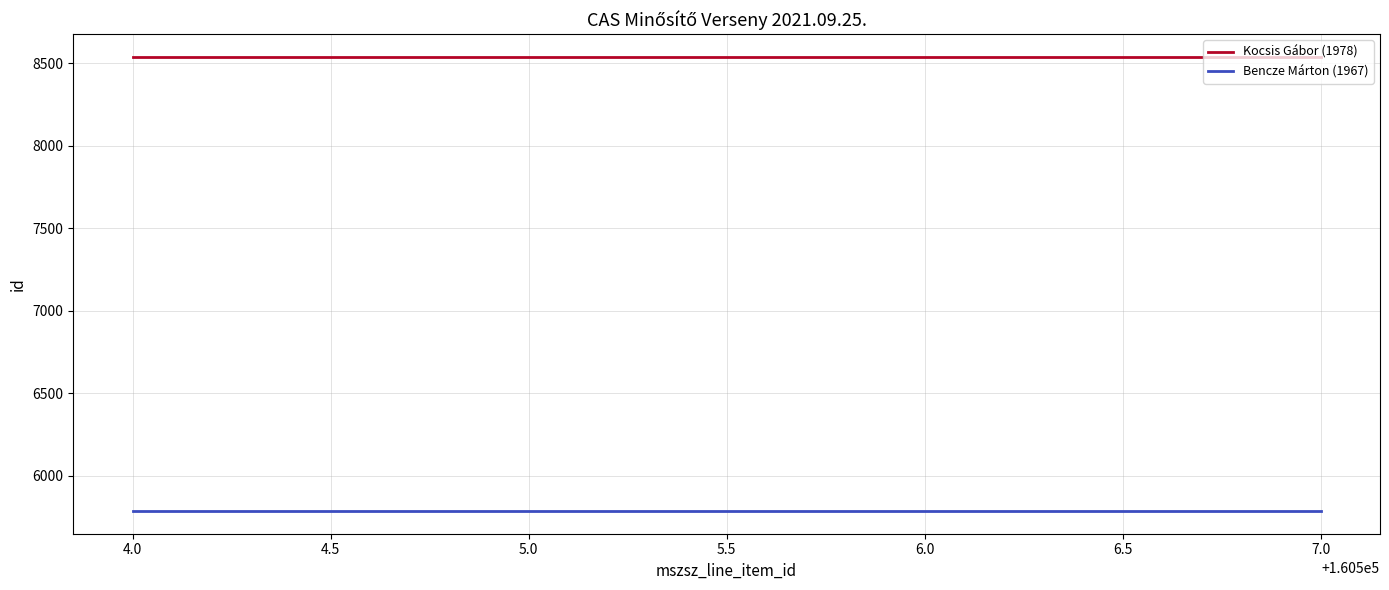

Rank the series at 4.0 from lowest to highest value.

Bencze Márton (1967), Kocsis Gábor (1978)